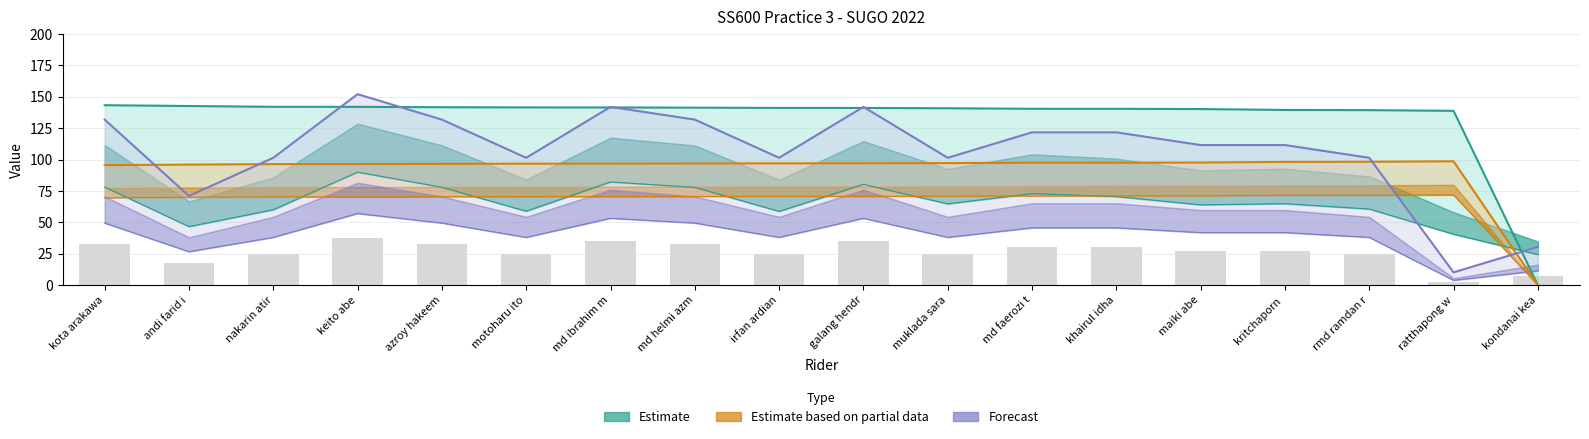

Rank the series at andi farid i from highest to lowest value.

Estimate, Estimate based on partial data, Forecast